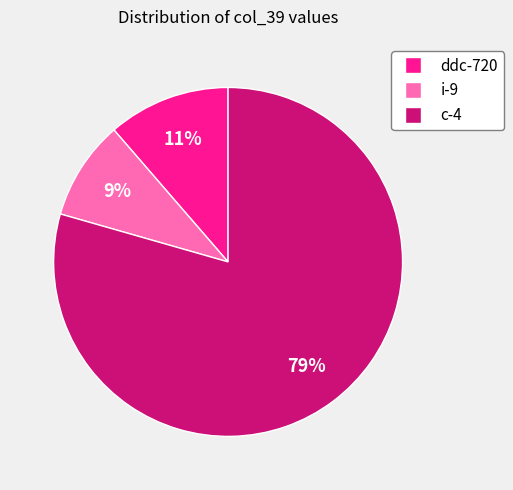

To the nearest percent, what percentage of the pie is ddc-720?

11%